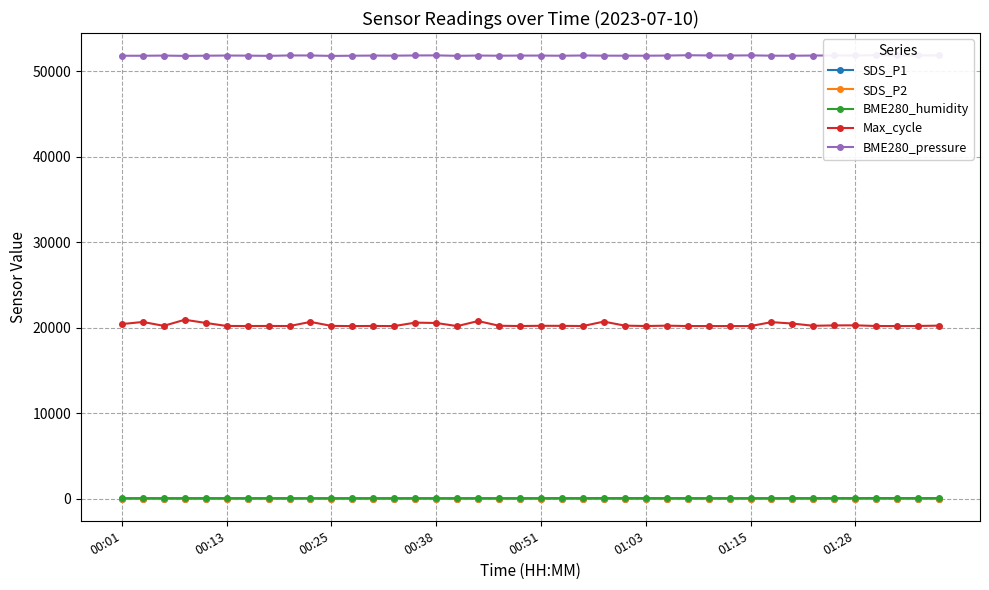

What is the highest value of the Max_cycle series?

20937.0